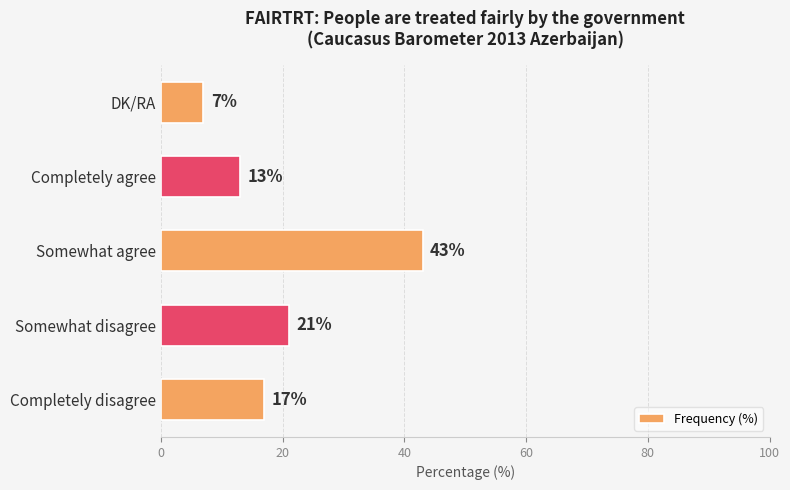

What is the smallest value displayed?

7